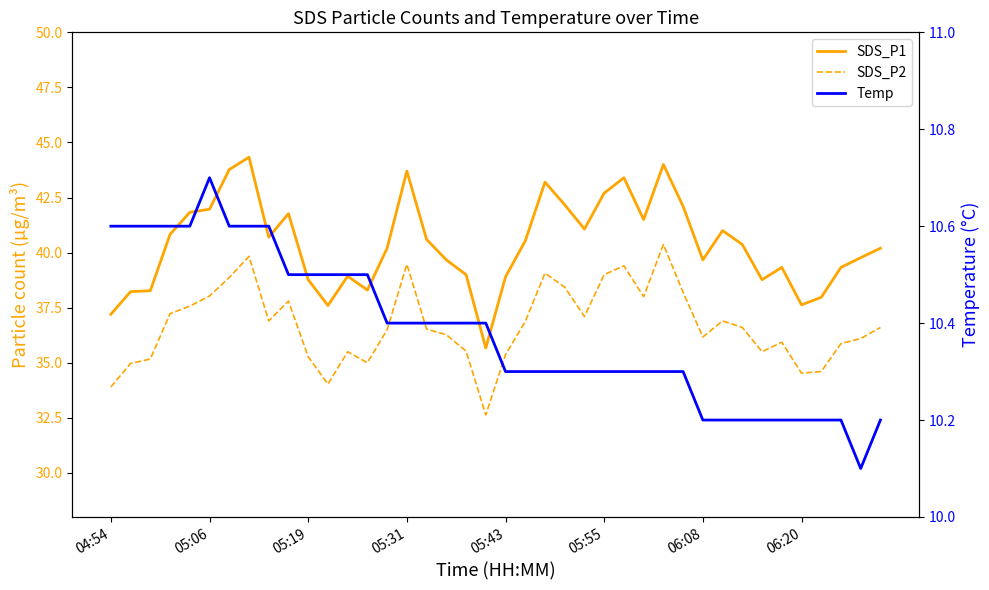

Is it true that SDS_P2 equals 35.9 at 34?

True